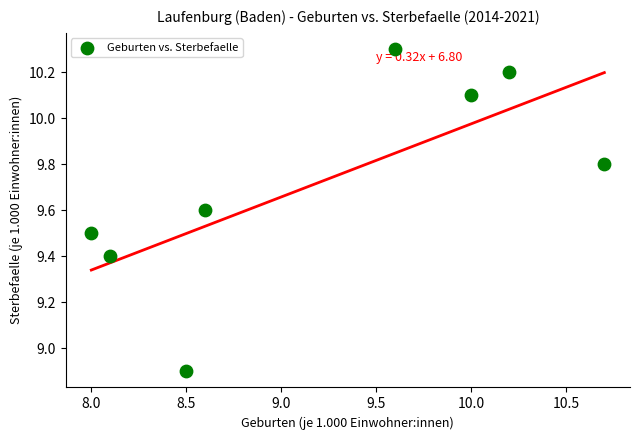

What is the range of Y values (max minus min)?

1.4